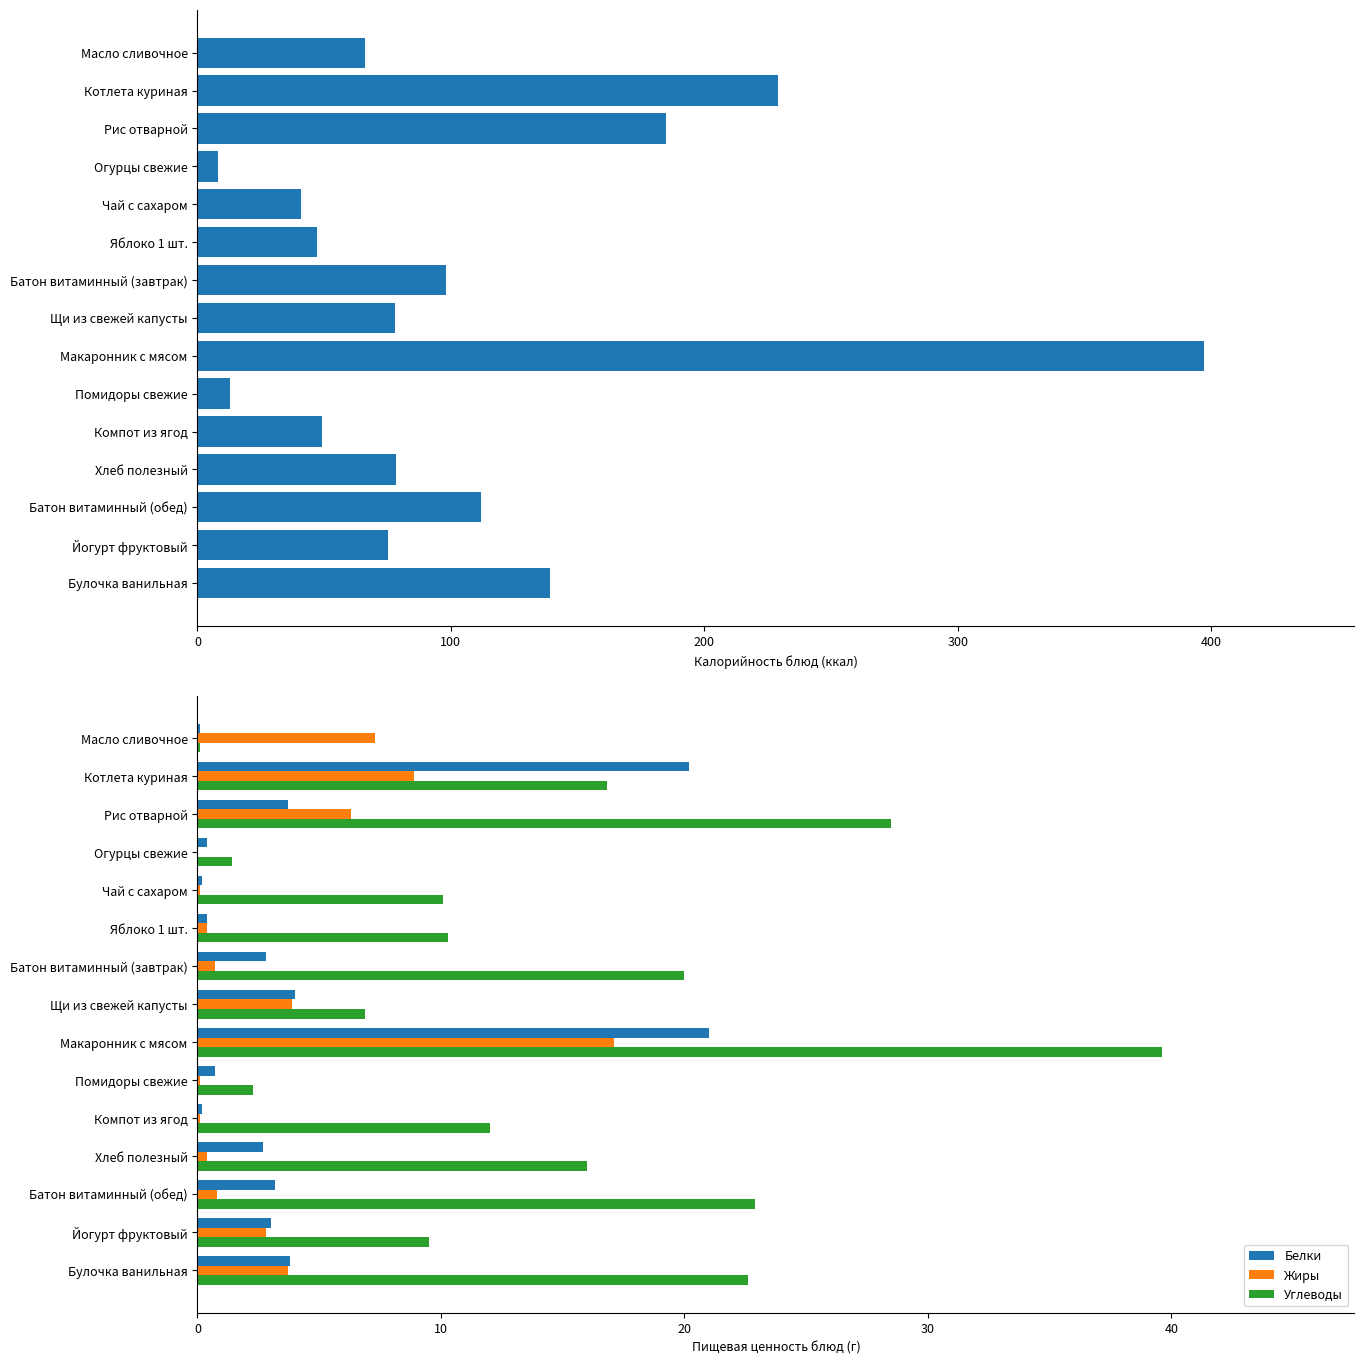

Read the Углеводы value at Булочка ванильная.

22.6